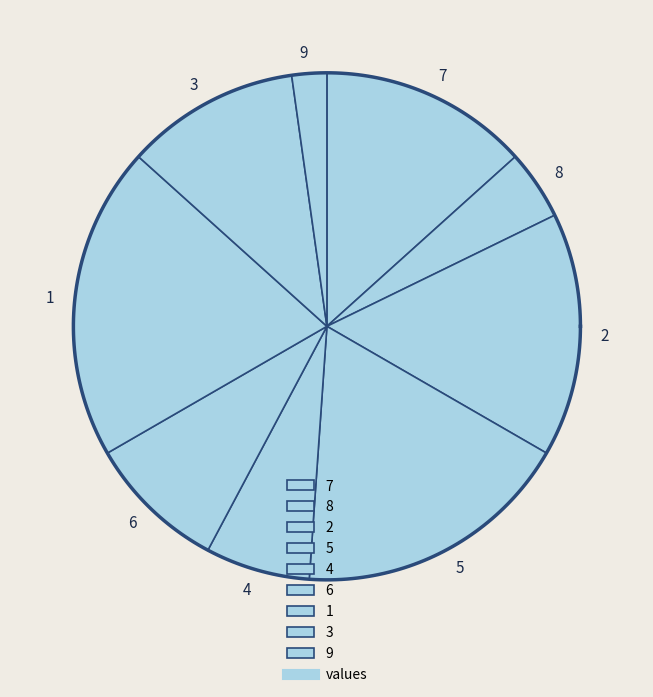

How many segments does this pie chart have?

9